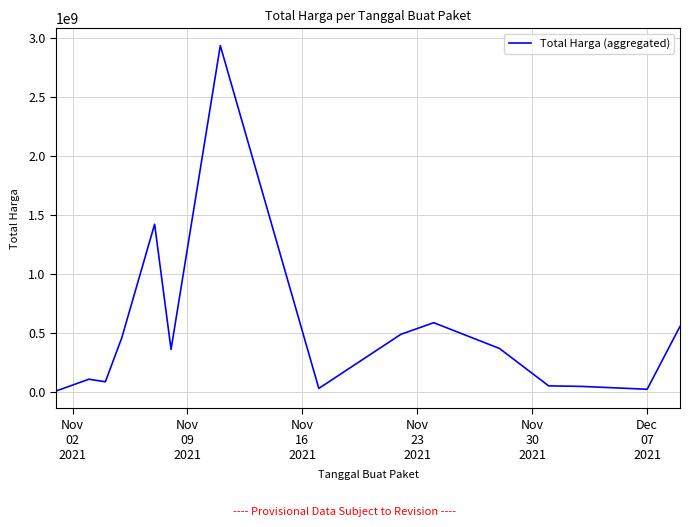

What is the sum of all values?

7597036885